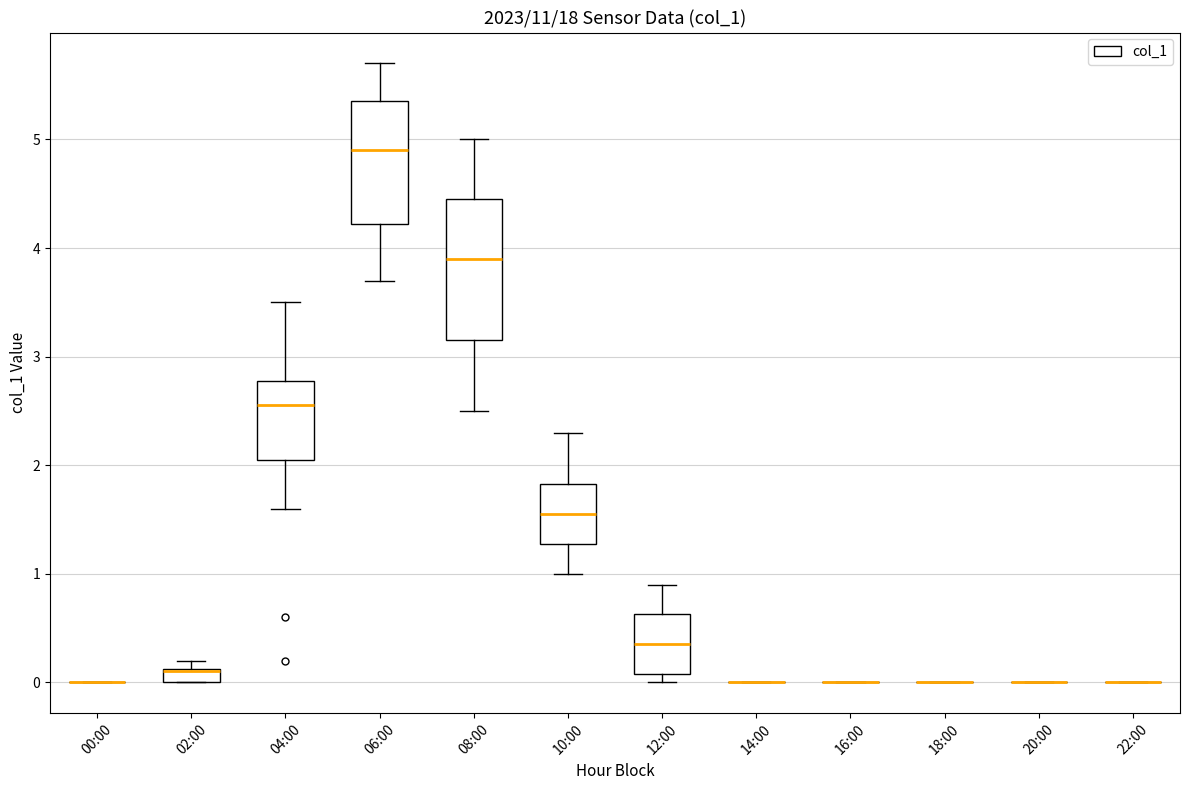

Which box is the tallest, from its lower edge to its upper edge?

08:00